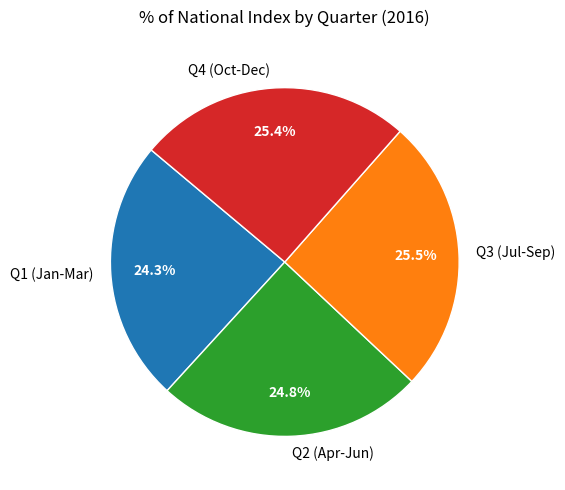

How much of the chart is everything except Q3 (Jul-Sep)?

74.5%